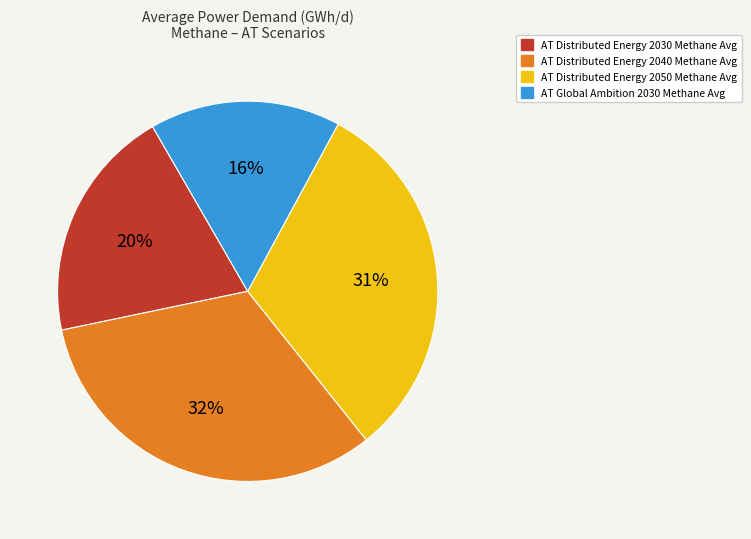

Is there a majority slice in this chart?

No